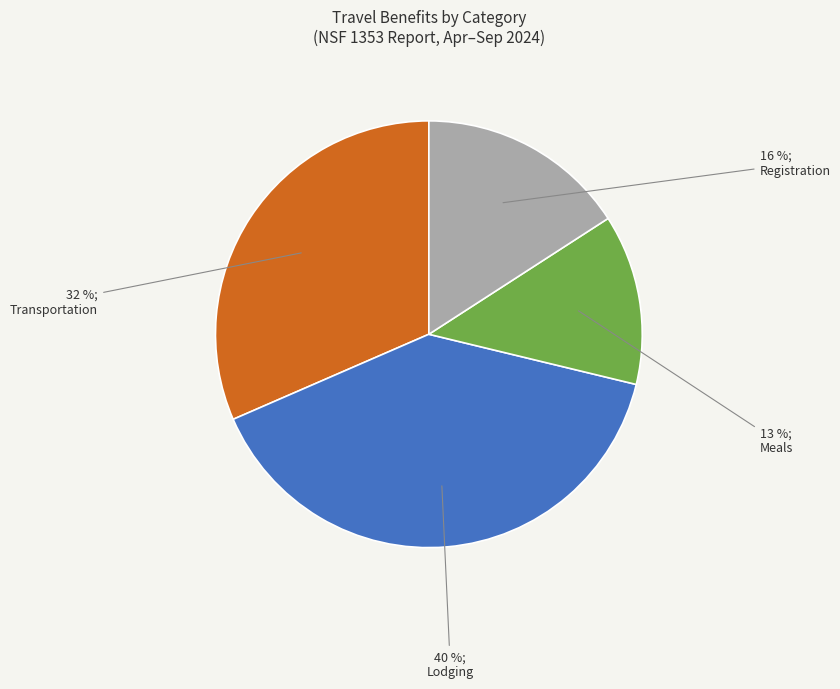

True or false: Lodging accounts for 40% of the total.

True